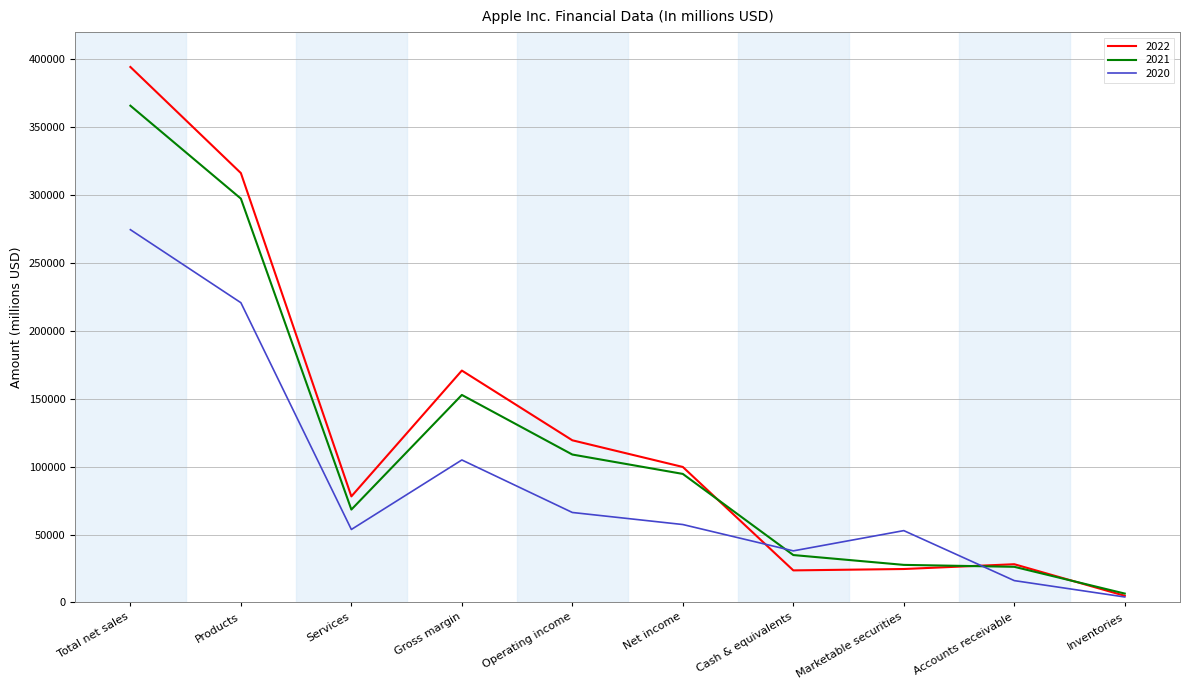

Is it true that 2020 equals 52927 at Marketable securities?

True